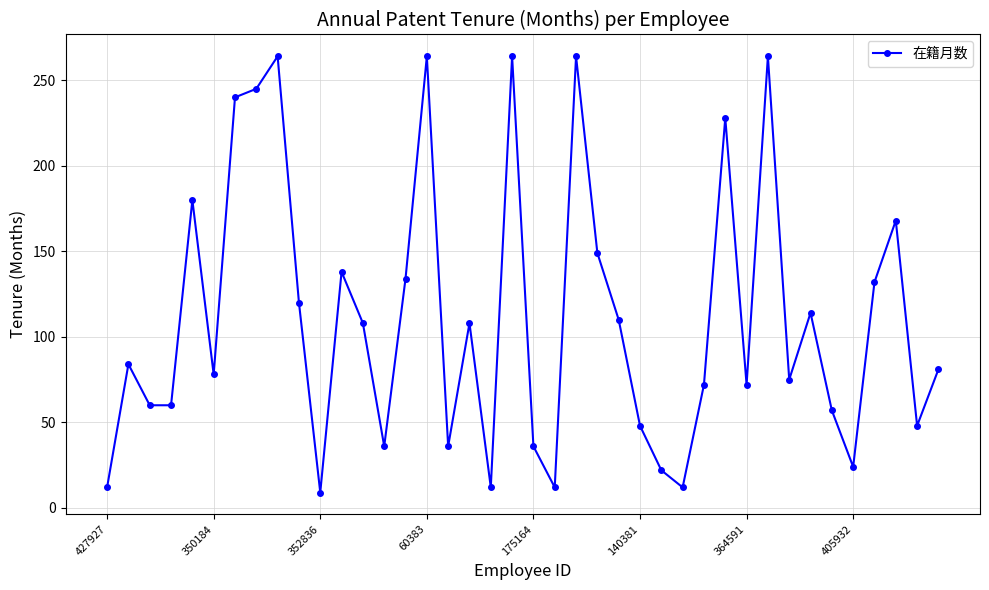

What is the average value?

111